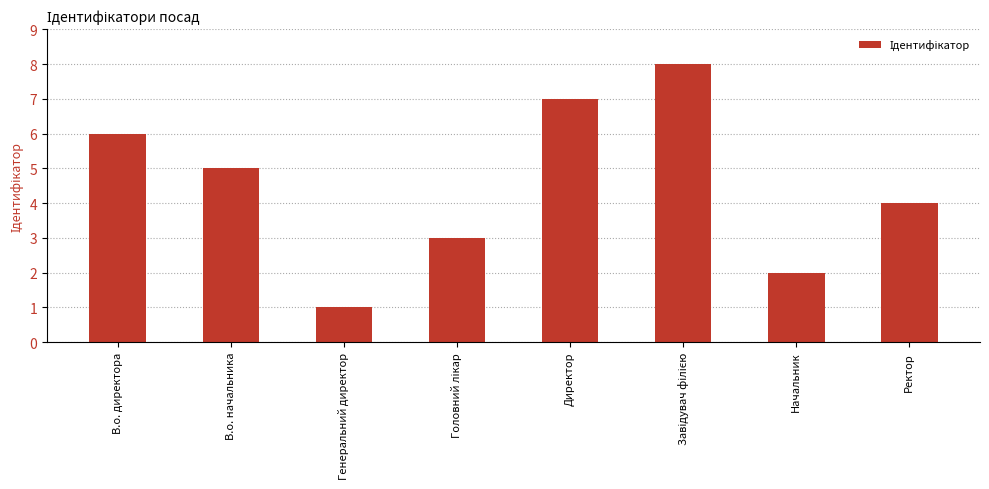

What is the label of the 5th bar from the left?

Директор